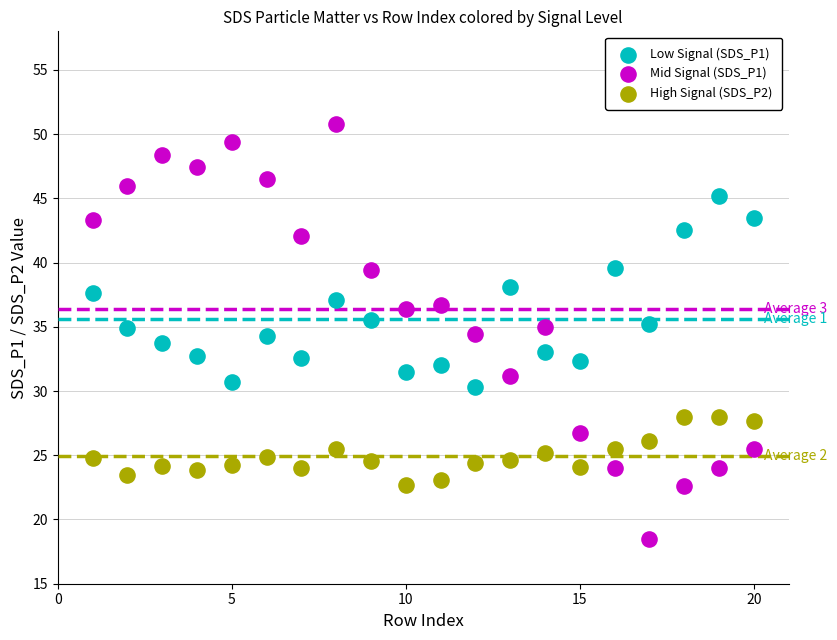

Across all data points, what is the range of Y values (max minus min)?

32.3